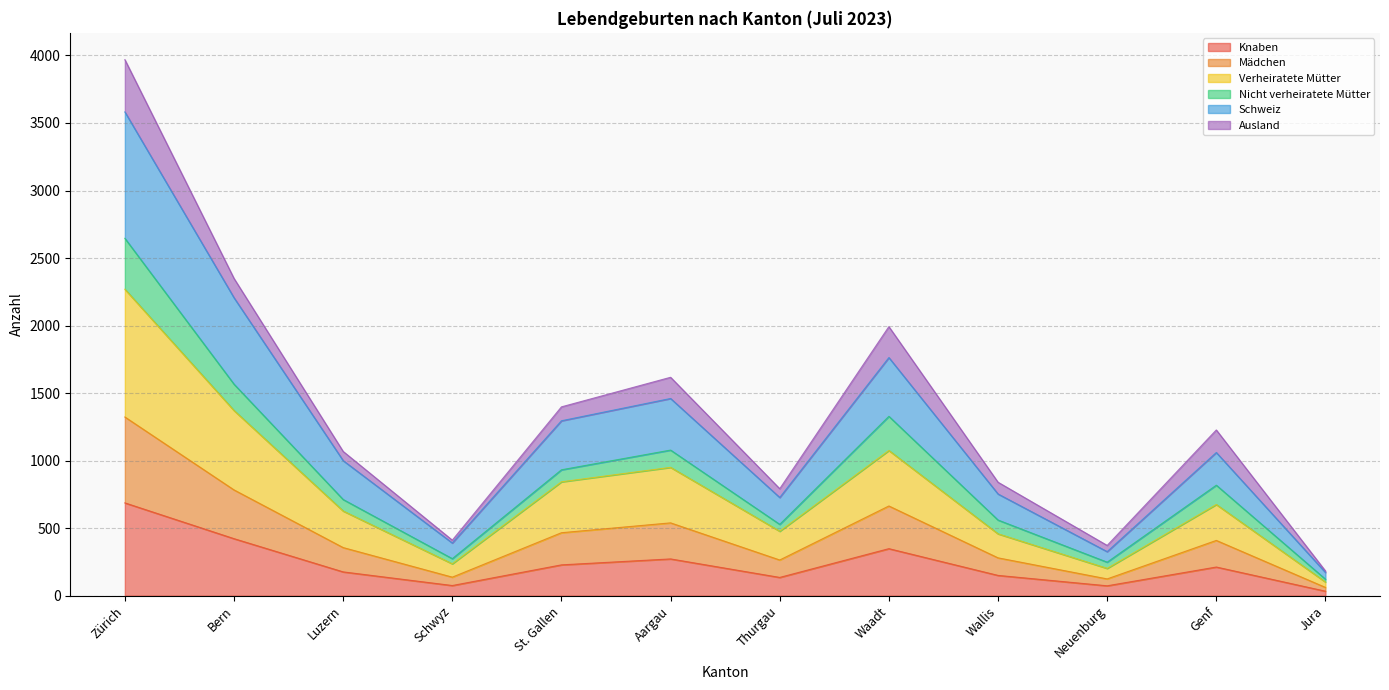

What is the total value across all series at Wallis?

840